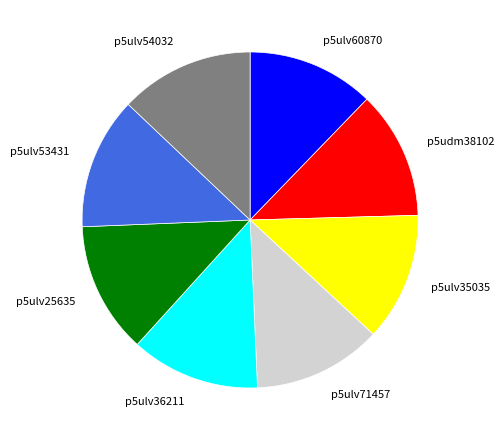

How many segments does this pie chart have?

8